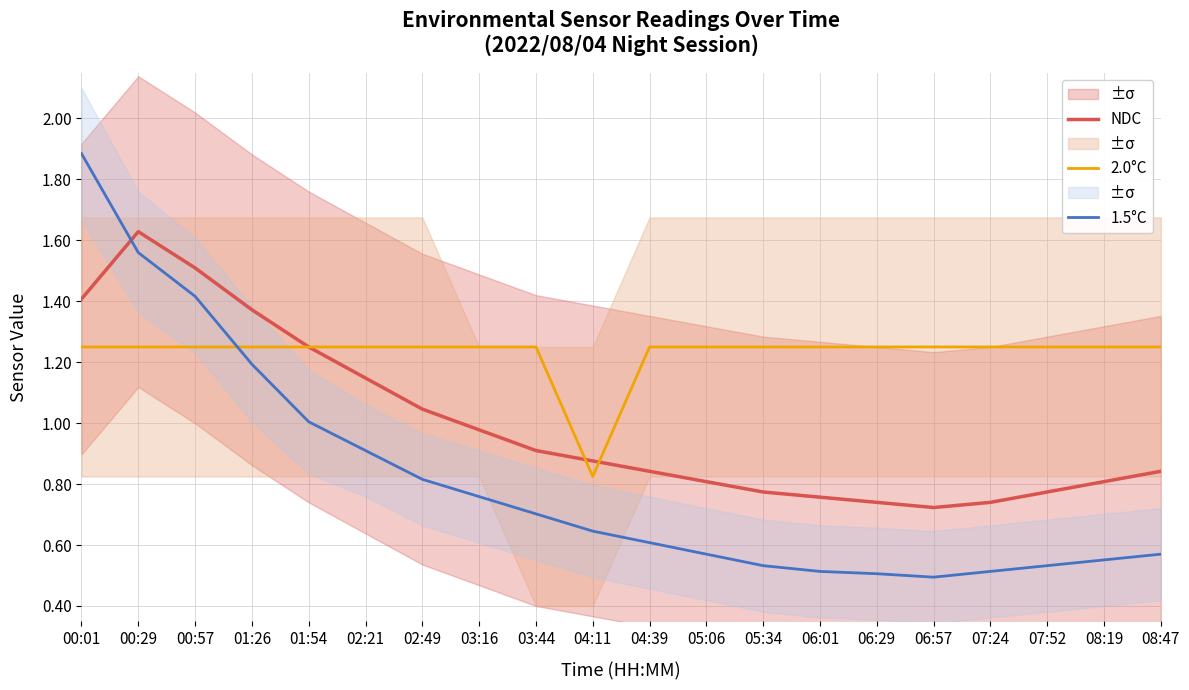

What is the label of the 1st point from the left?

00:01